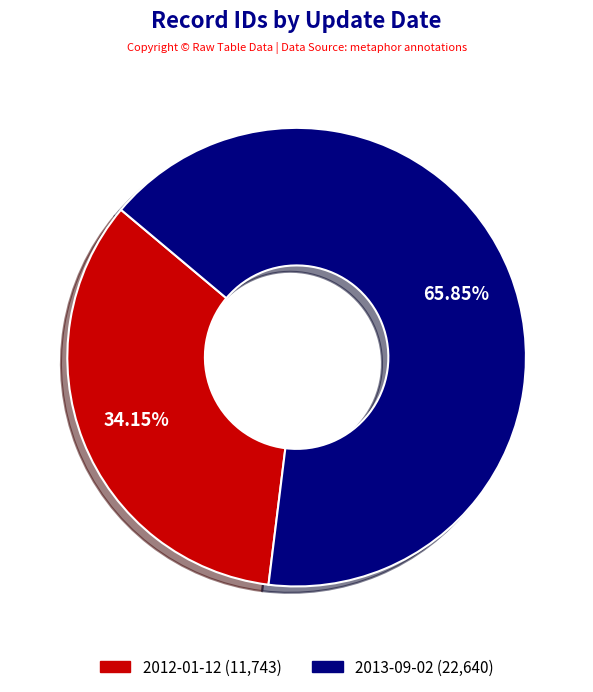

Combined, do 2013-09-02 and 2012-01-12 account for over 50%?

Yes